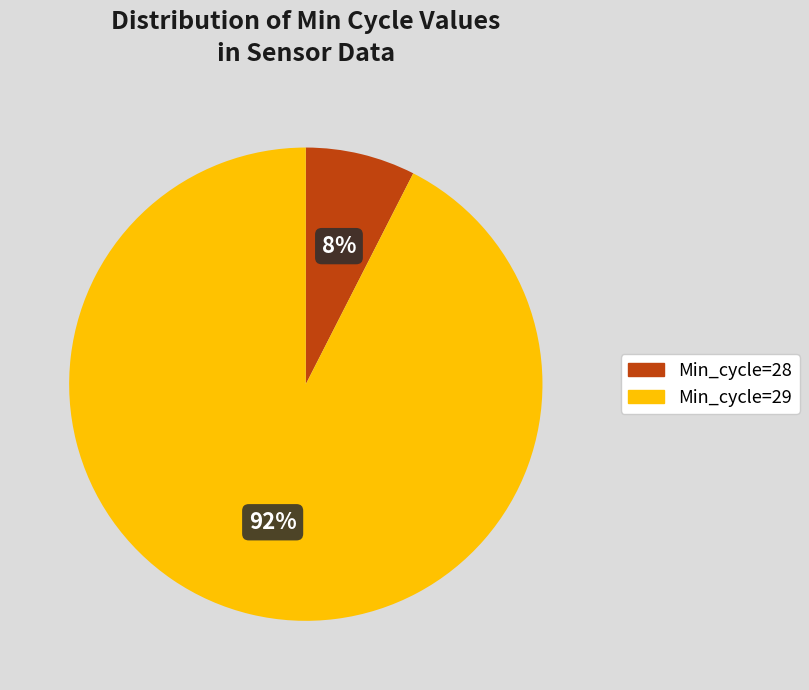

To the nearest percent, what is the average slice percentage?

50%